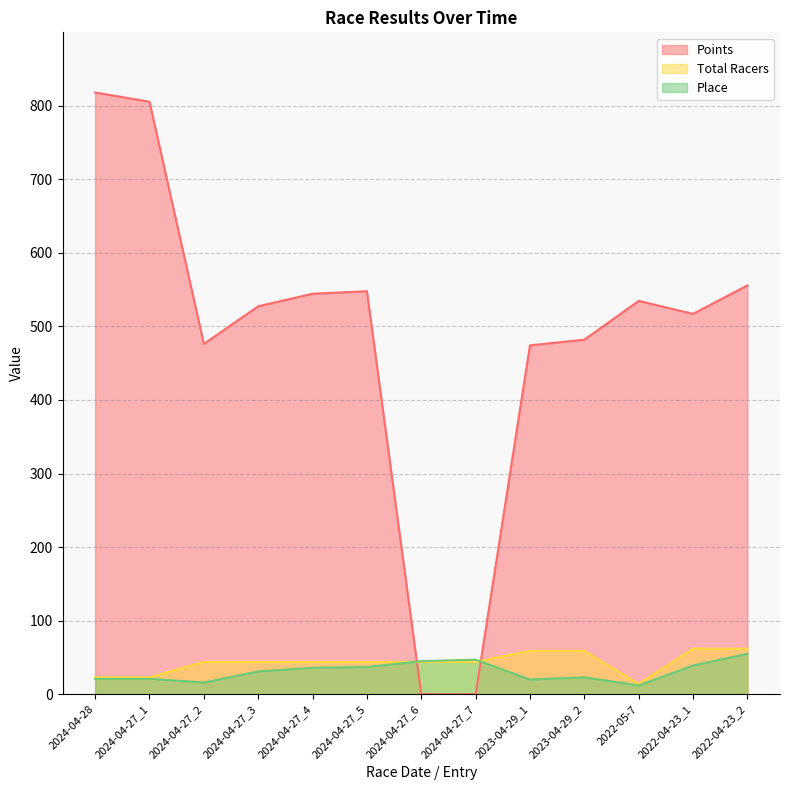

Rank the series at 2022-04-23_2 from lowest to highest value.

Place, Total Racers, Points